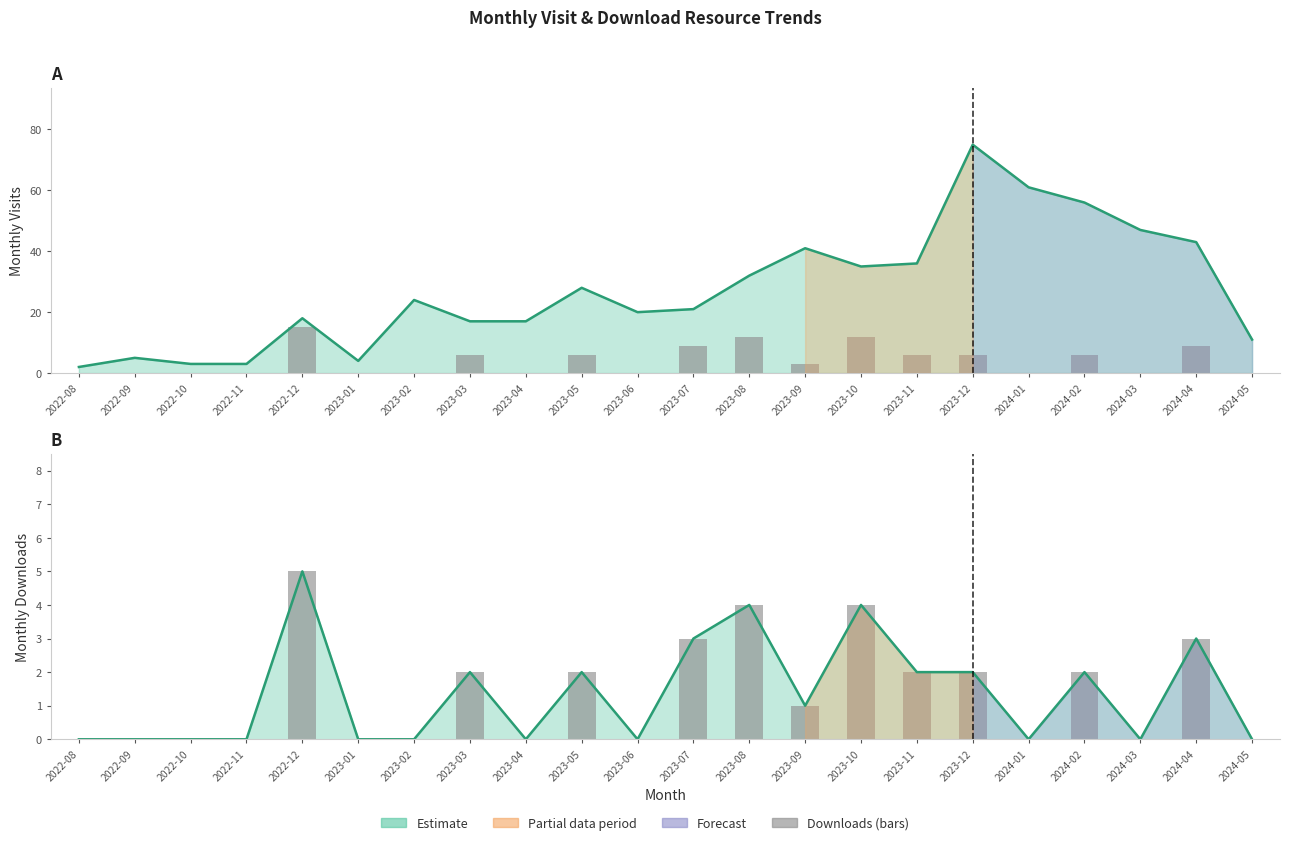

What is the label of the 5th bar from the right?

2024-01